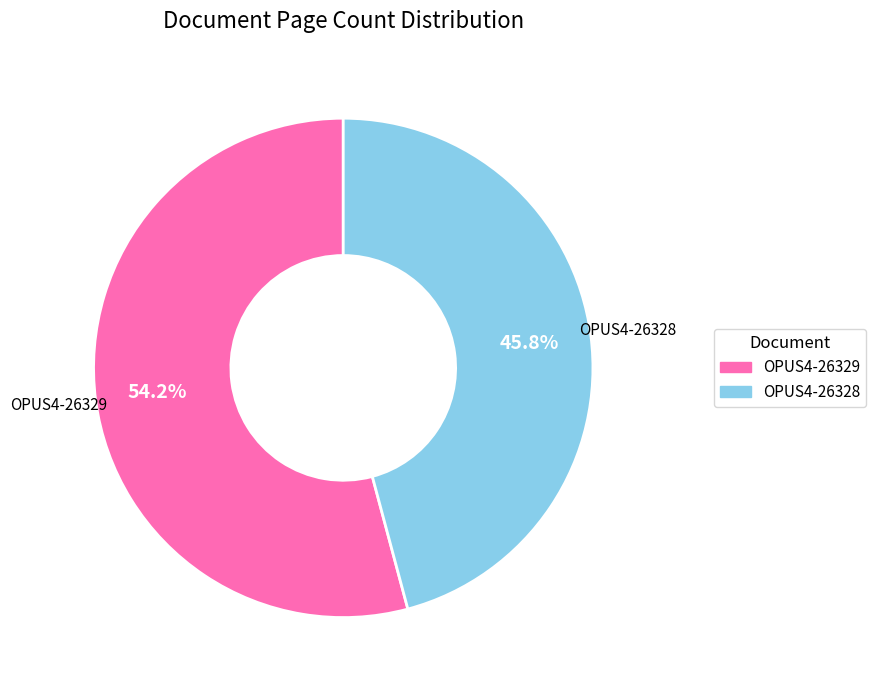

Between OPUS4-26329 and OPUS4-26328, which is larger?

OPUS4-26329